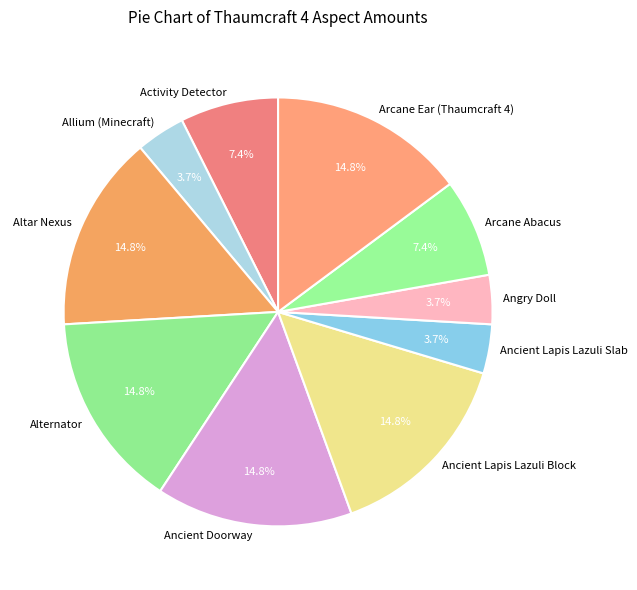

Is it true that Ancient Lapis Lazuli Block is 15% of the pie?

True